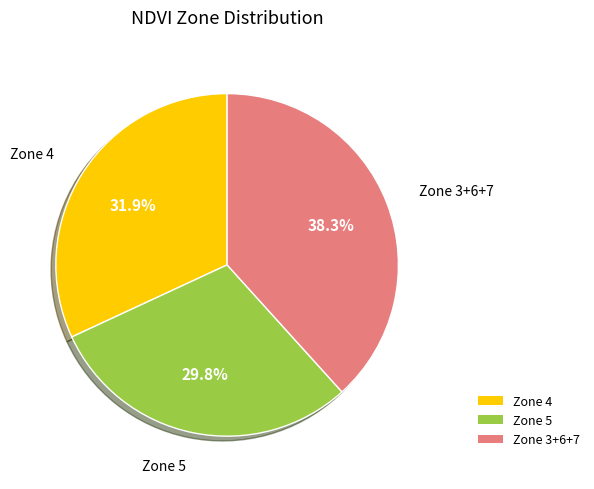

To the nearest percent, what is the average slice percentage?

33%